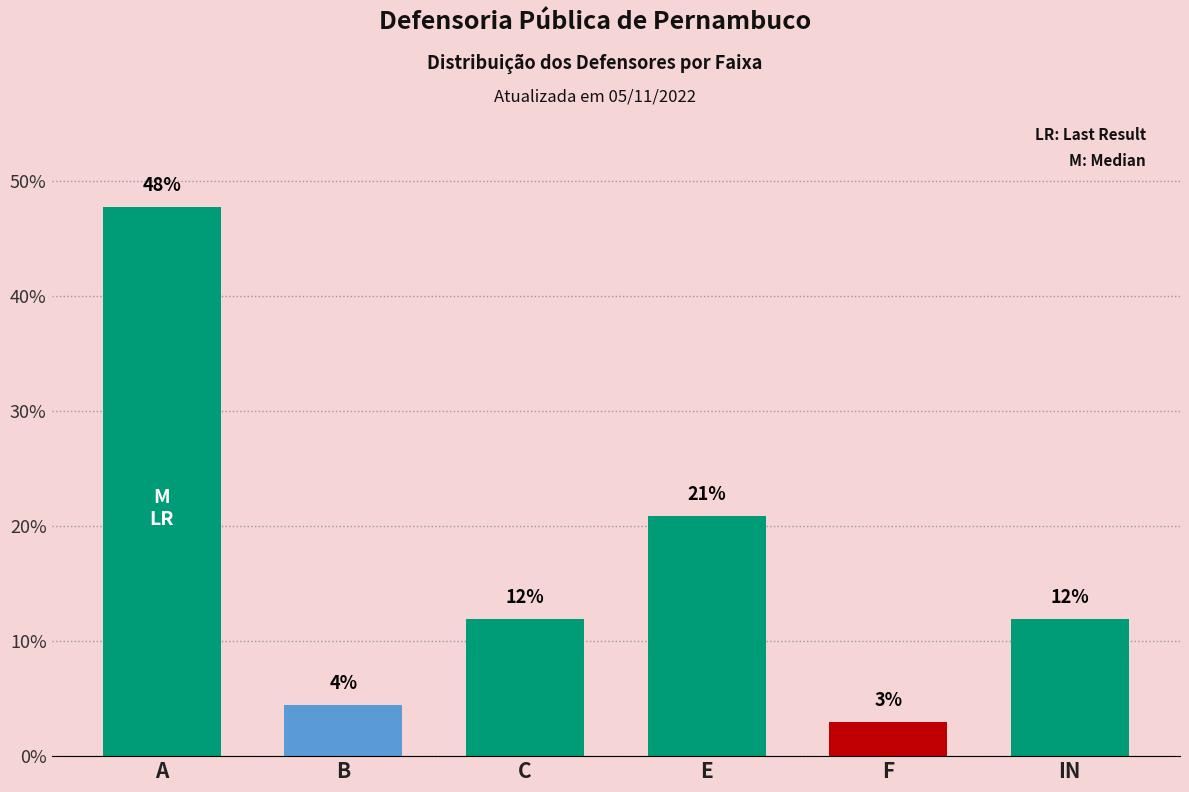

What is the sum of all values?

100.0